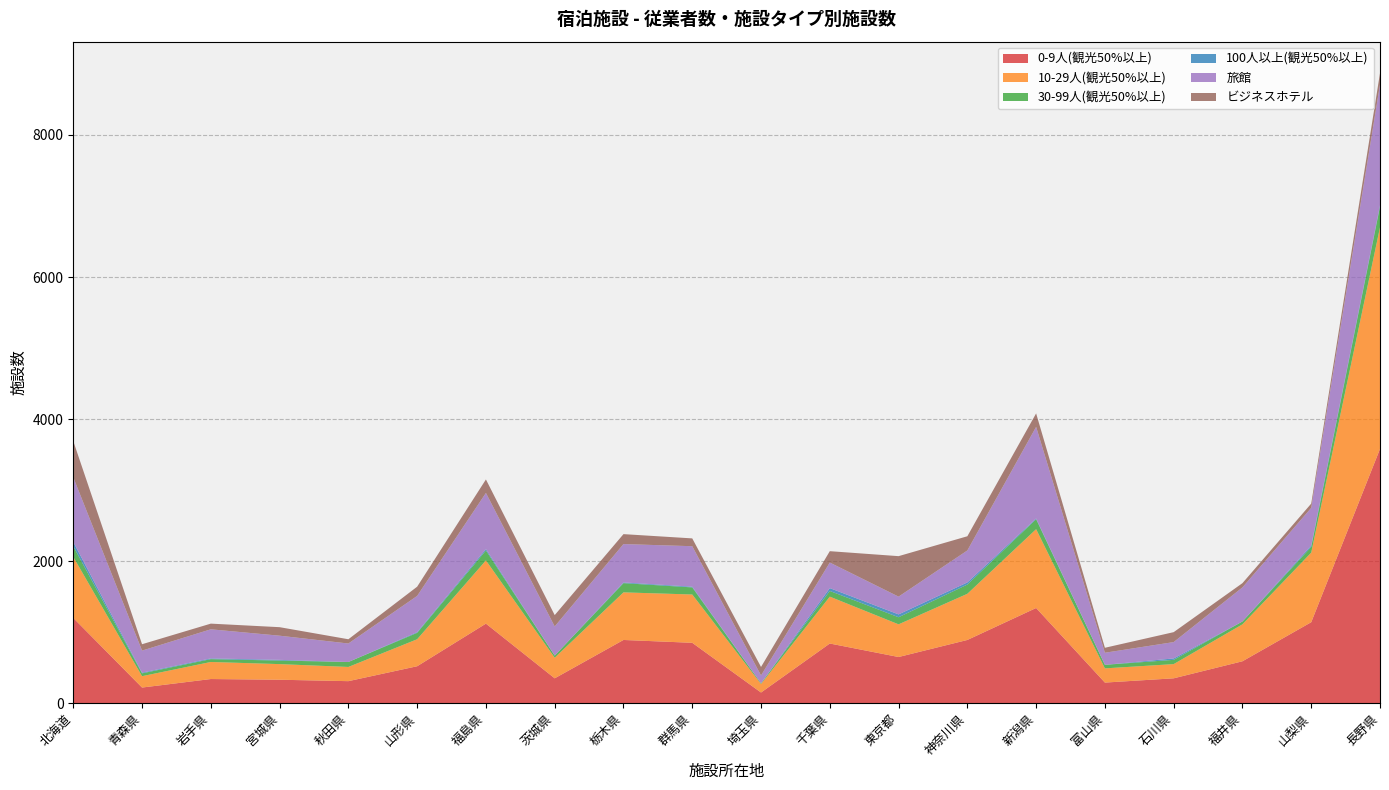

Reading left to right, extract all data points from this chart.

0-9人(観光50%以上): 北海道=1200	青森県=220	岩手県=340	宮城県=330	秋田県=310	山形県=520	福島県=1120	茨城県=350	栃木県=890	群馬県=850	埼玉県=150	千葉県=840	東京都=650	神奈川県=890	新潟県=1340	富山県=290	石川県=350	福井県=590	山梨県=1140	長野県=3580
10-29人(観光50%以上): 北海道=860	青森県=160	岩手県=240	宮城県=220	秋田県=200	山形県=380	福島県=890	茨城県=290	栃木県=670	群馬県=680	埼玉県=120	千葉県=660	東京都=460	神奈川県=650	新潟県=1110	富山県=200	石川県=200	福井県=520	山梨県=980	長野県=3120
30-99人(観光50%以上): 北海道=150	青森県=40	岩手県=40	宮城県=50	秋田県=70	山形県=90	福島県=140	茨城県=30	栃木県=130	群馬県=100	埼玉県=10	千葉県=80	東京都=100	神奈川県=130	新潟県=140	富山県=50	石川県=60	福井県=40	山梨県=80	長野県=290
100人以上(観光50%以上): 北海道=60	青森県=10	岩手県=10	宮城県=10	秋田県=0	山形県=10	福島県=20	茨城県=0	栃木県=10	群馬県=10	埼玉県=0	千葉県=40	東京都=40	神奈川県=30	新潟県=10	富山県=0	石川県=20	福井県=0	山梨県=20	長野県=20
旅館: 北海道=910	青森県=310	岩手県=410	宮城県=340	秋田県=260	山形県=510	福島県=790	茨城県=410	栃木県=540	群馬県=570	埼玉県=110	千葉県=360	東京都=250	神奈川県=450	新潟県=1290	富山県=170	石川県=230	福井県=480	山梨県=530	長野県=1700
ビジネスホテル: 北海道=510	青森県=90	岩手県=80	宮城県=120	秋田県=60	山形県=130	福島県=190	茨城県=160	栃木県=140	群馬県=110	埼玉県=120	千葉県=160	東京都=570	神奈川県=200	新潟県=190	富山県=70	石川県=140	福井県=60	山梨県=60	長野県=160